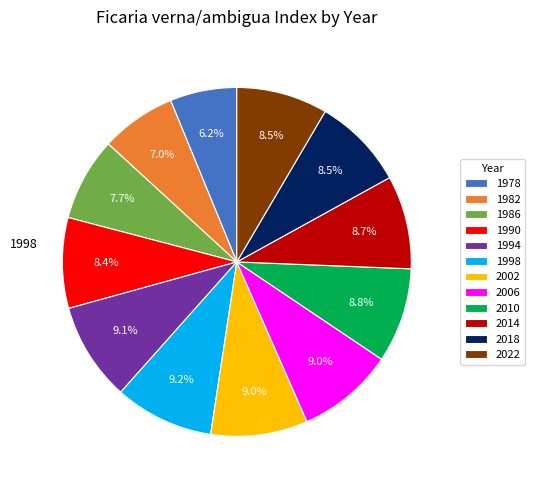

Is there any slice that represents more than half of the pie?

No